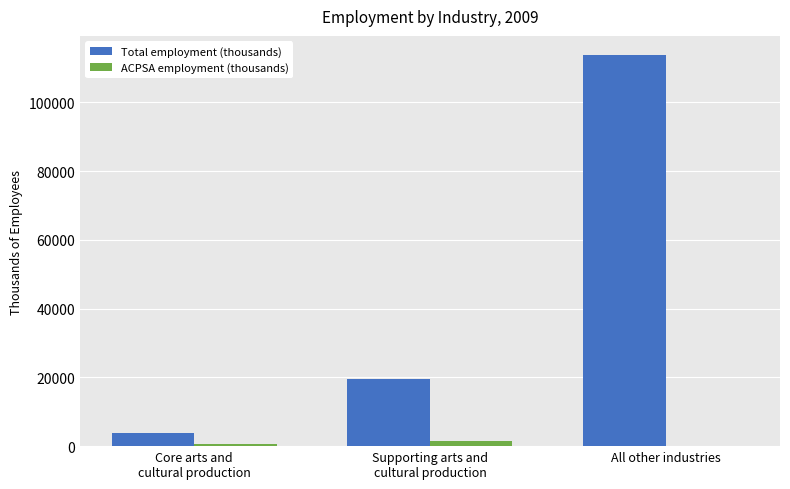

How many series are shown in this chart?

2